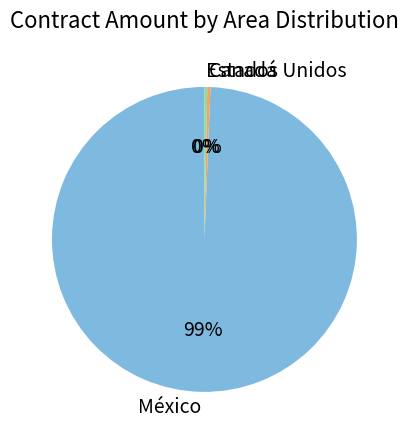

What is the largest slice in the pie chart?

México